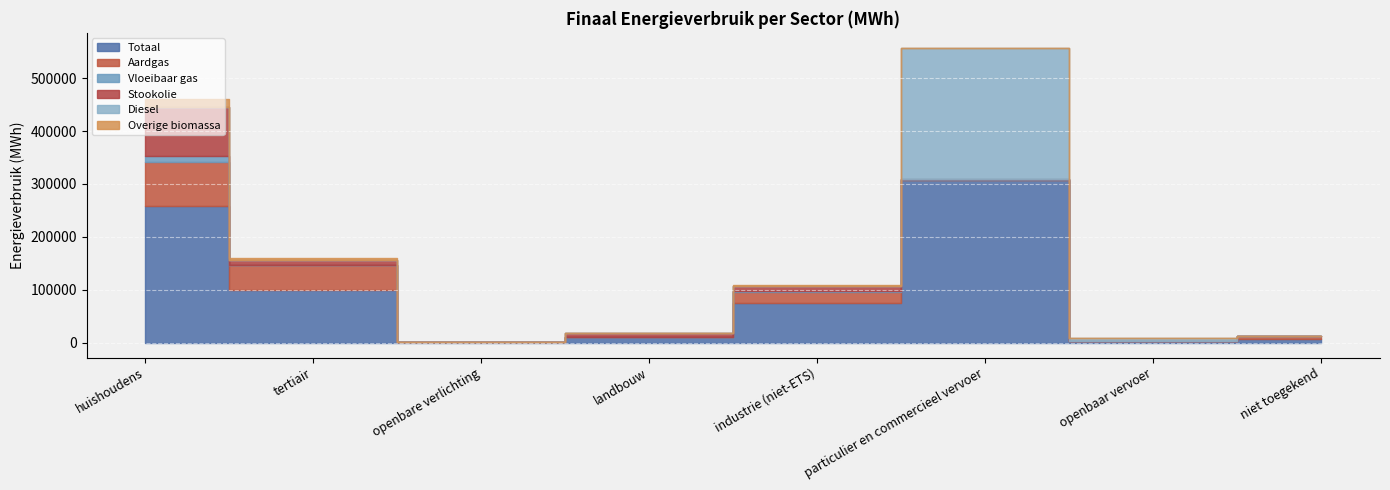

Rank the series by their maximum value, from lowest to highest.

Vloeibaar gas, Overige biomassa, Aardgas, Stookolie, Diesel, Totaal